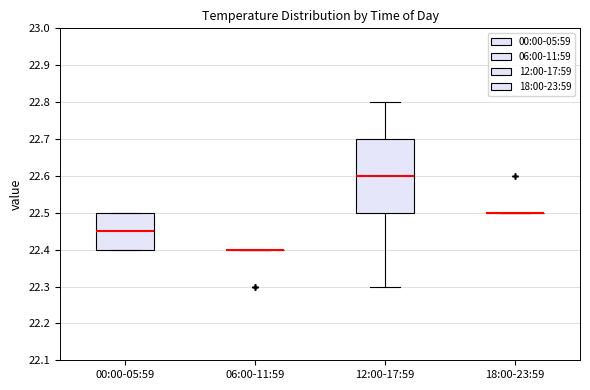

Where does the median line of the box for 12:00-17:59 sit on the y-axis? The values are not printed on the chart, so give them approximately, as read against the axis.

22.60